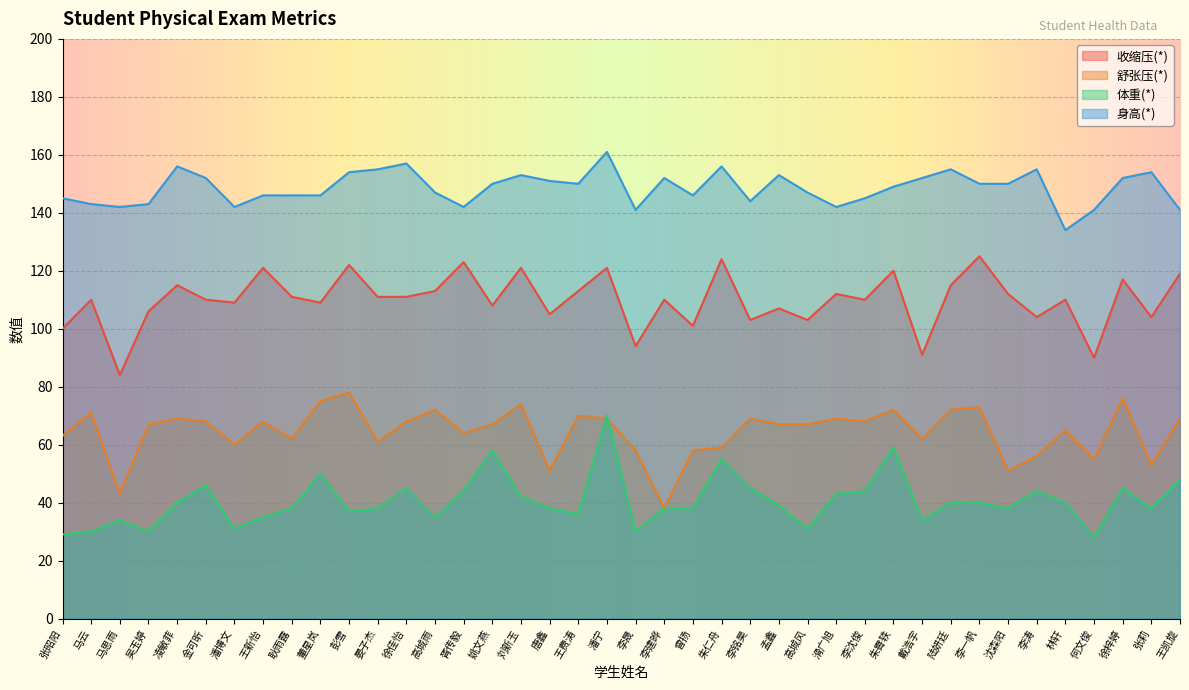

Does the chart display data point markers on the line(s)?

No